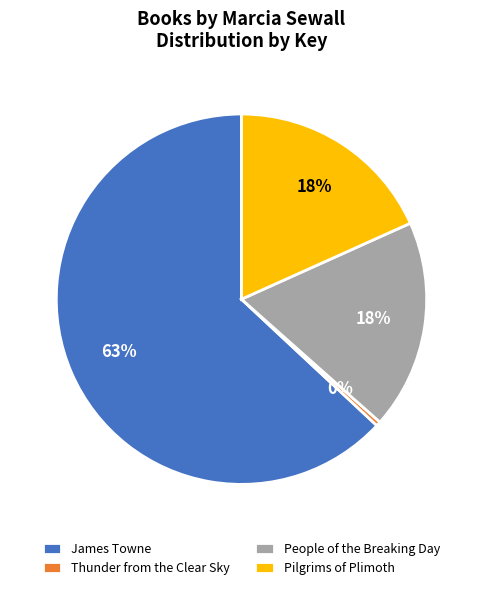

To the nearest percent, what portion does Pilgrims of Plimoth represent?

18%